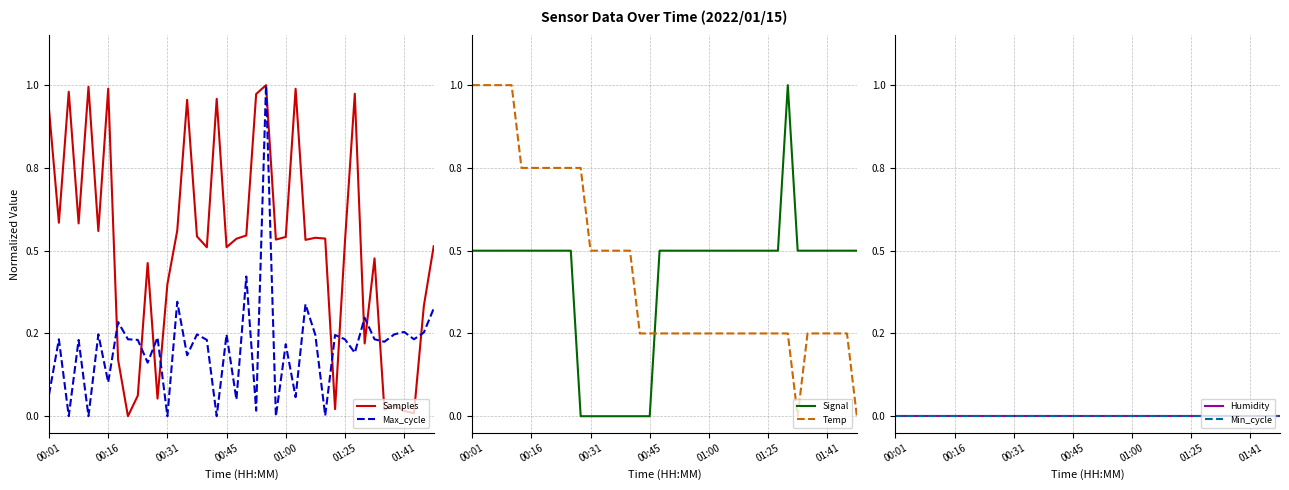

What is the difference between the highest and lowest values at 28?

0.5